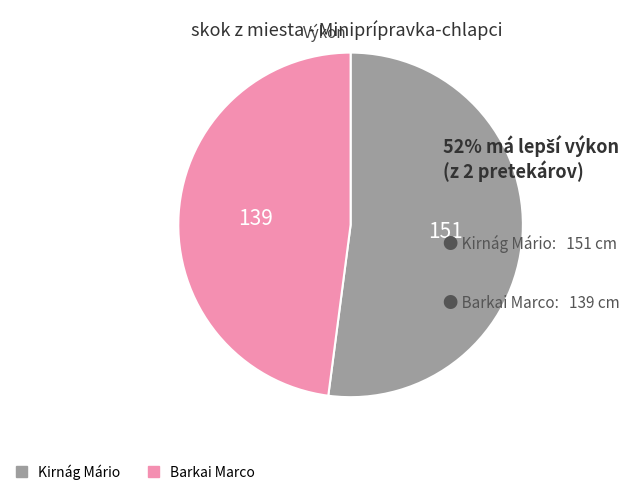

Do Kirnág Mário and Barkai Marco together represent more than half of the pie?

Yes